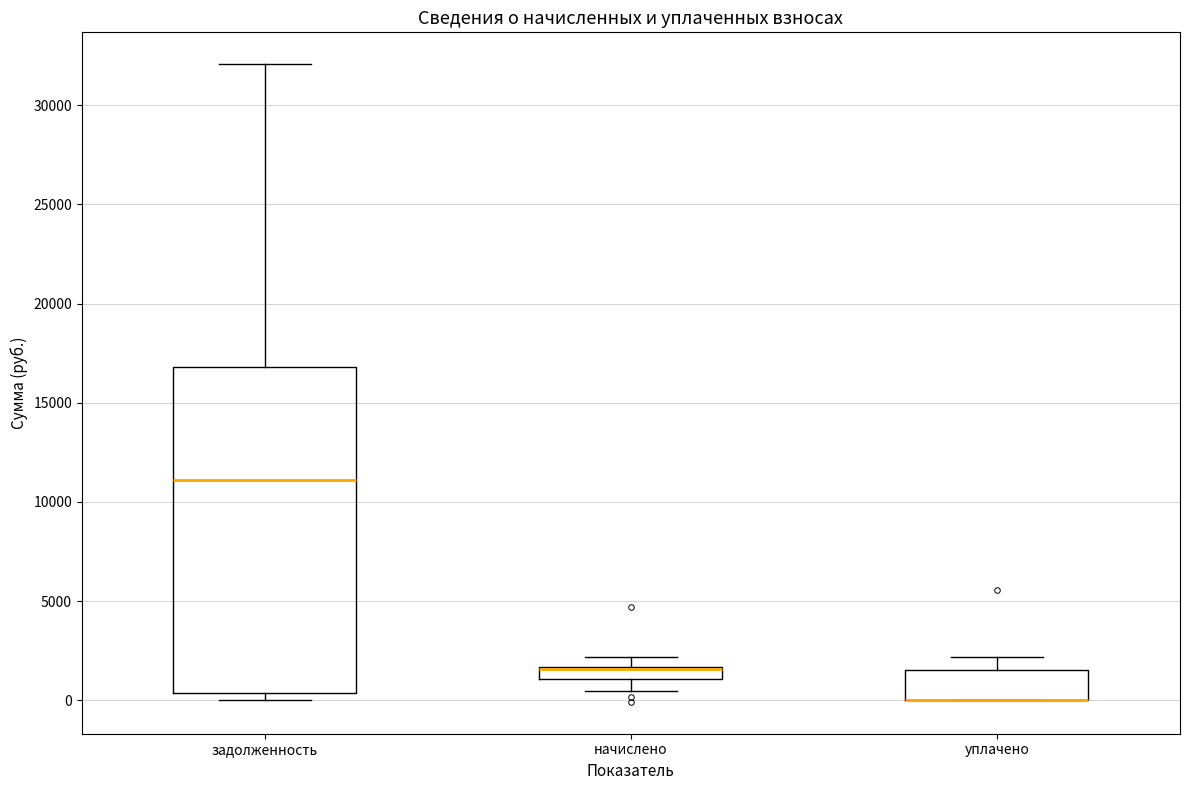

Where is the lower edge of the box for уплачено on the y-axis? The values are not printed on the chart, so give them approximately, as read against the axis.

0